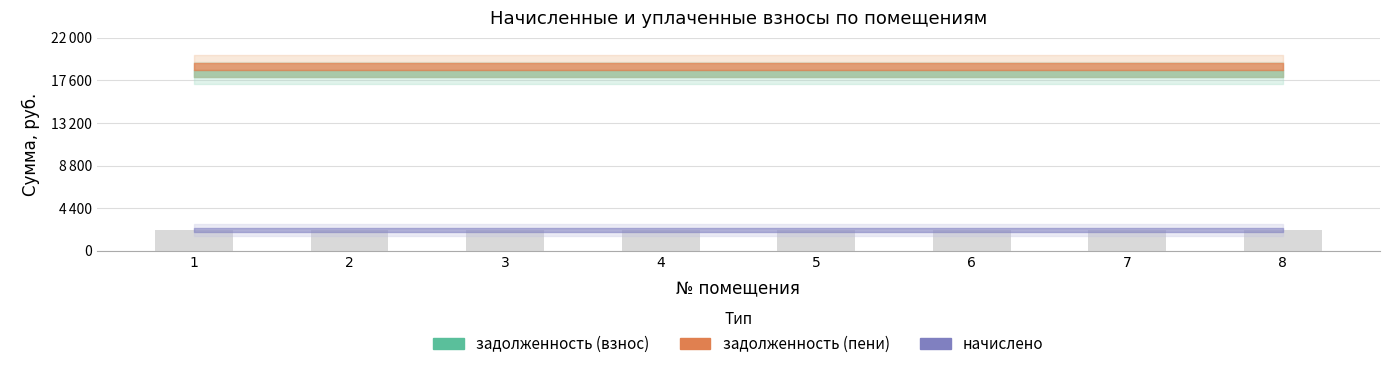

What is the sum of all задолженность (пени) values?

152461.4